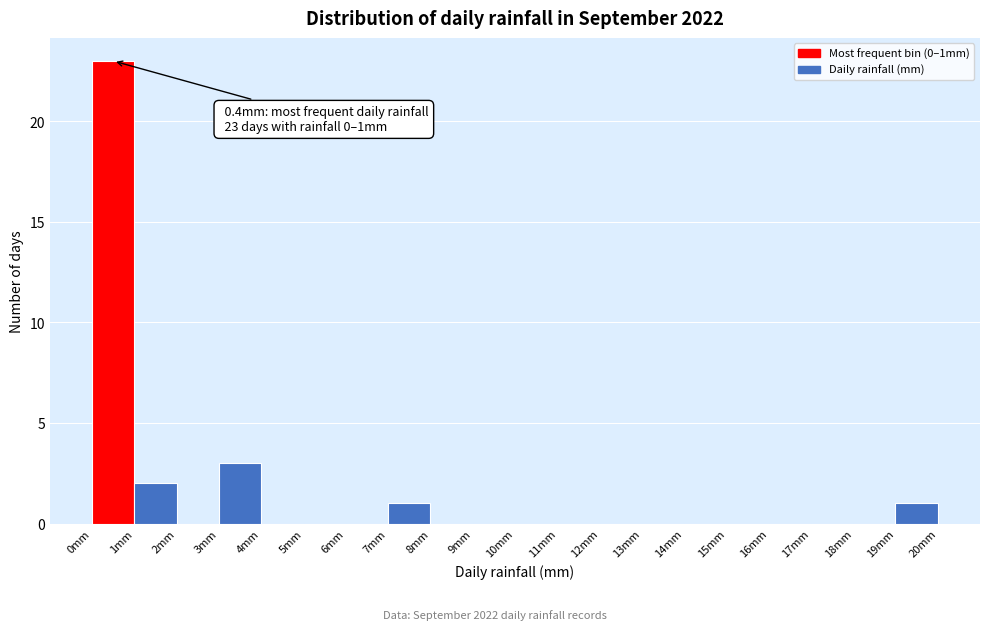

Over which range of the x-axis is the bar tallest?

0 to 1